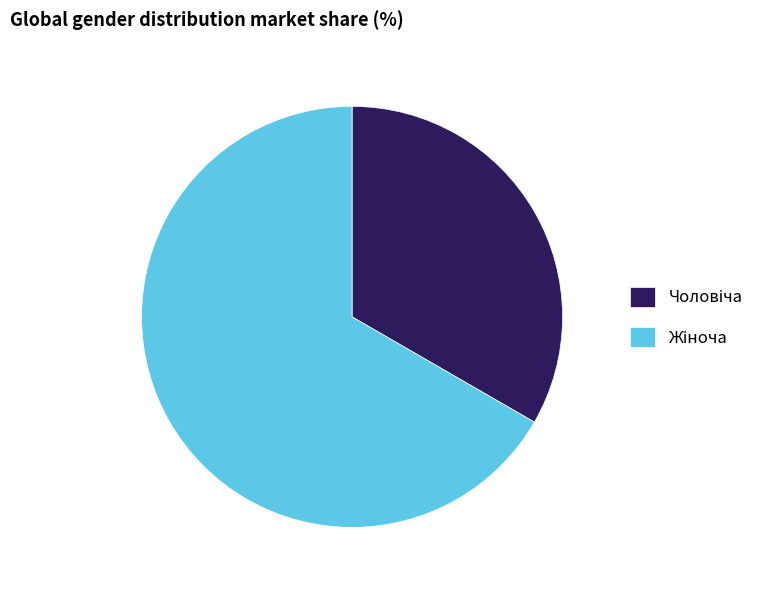

How many segments does this pie chart have?

2